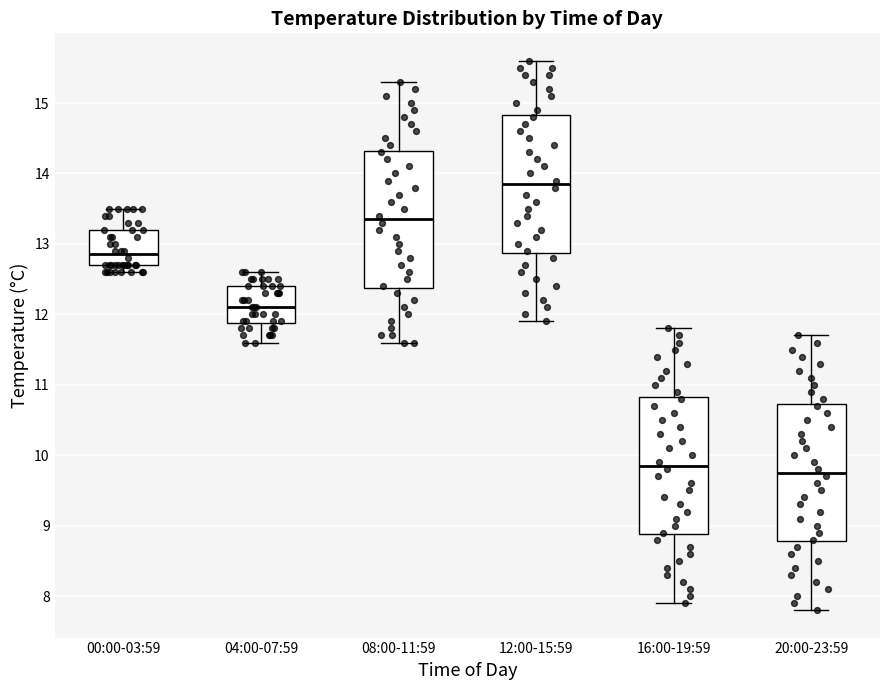

Where does the median line of the box for 20:00-23:59 sit on the y-axis? The values are not printed on the chart, so give them approximately, as read against the axis.

9.8